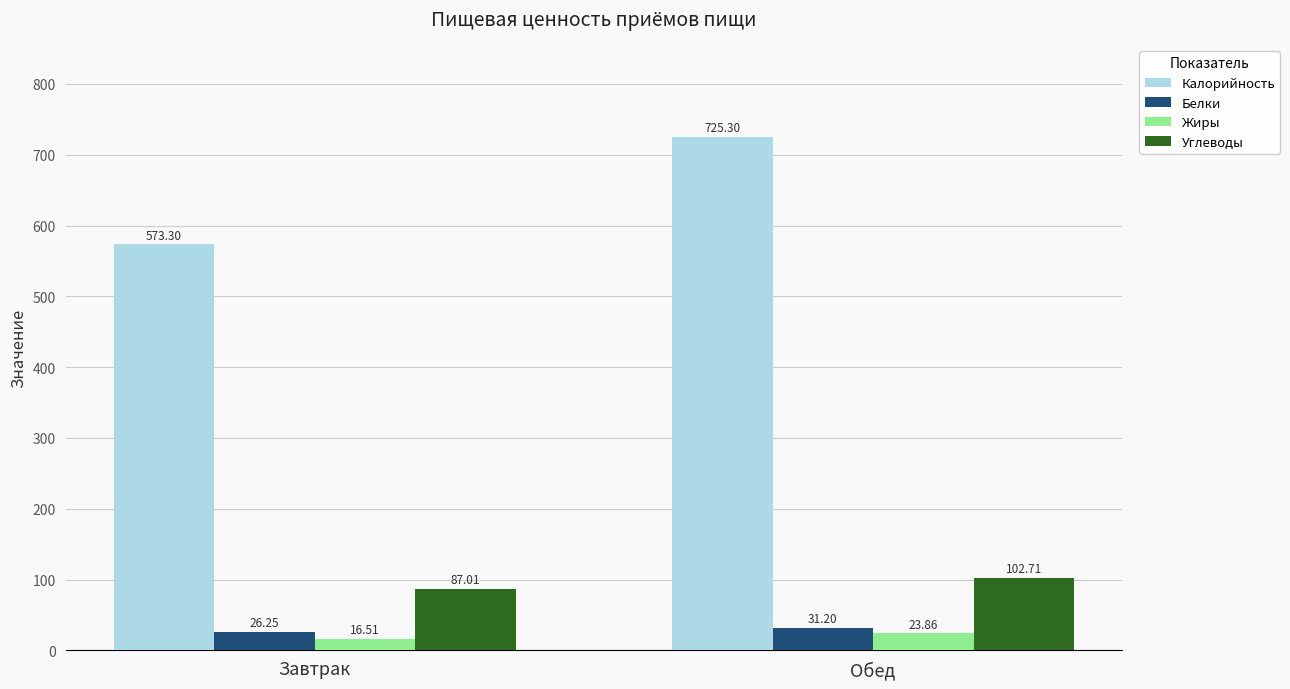

What is the smallest value displayed?

16.5